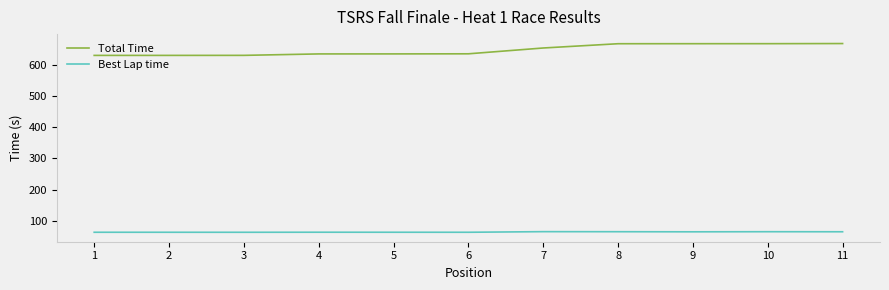

True or false: Total Time and Best Lap time intersect in this chart.

False